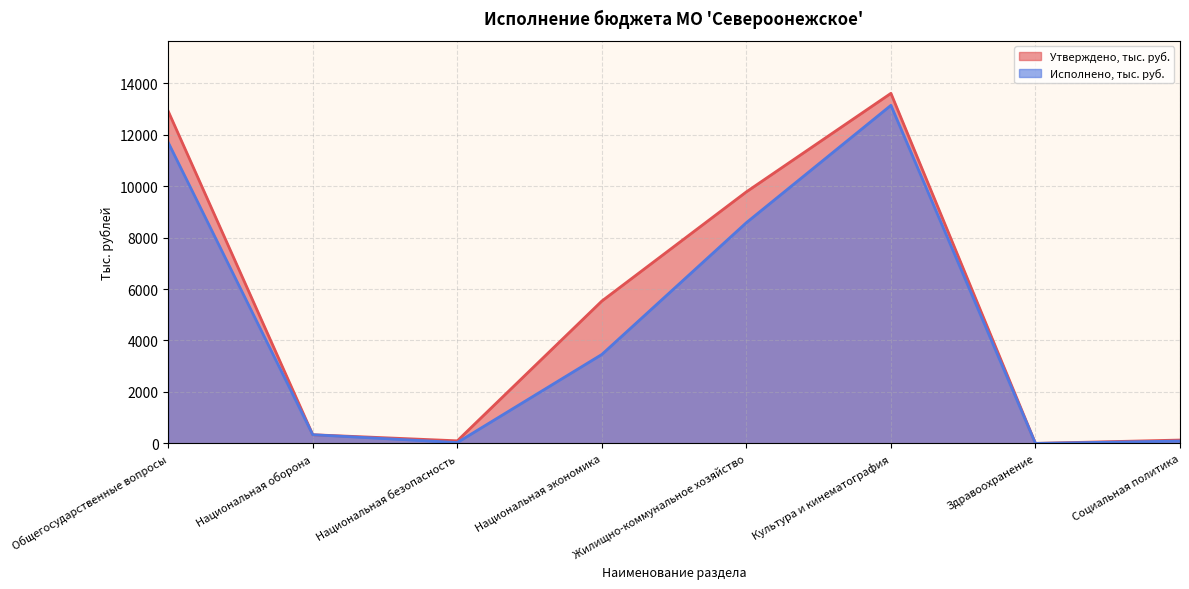

Which series changed the most between Общегосударственные вопросы and Культура и кинематография?

Исполнено, тыс. руб.